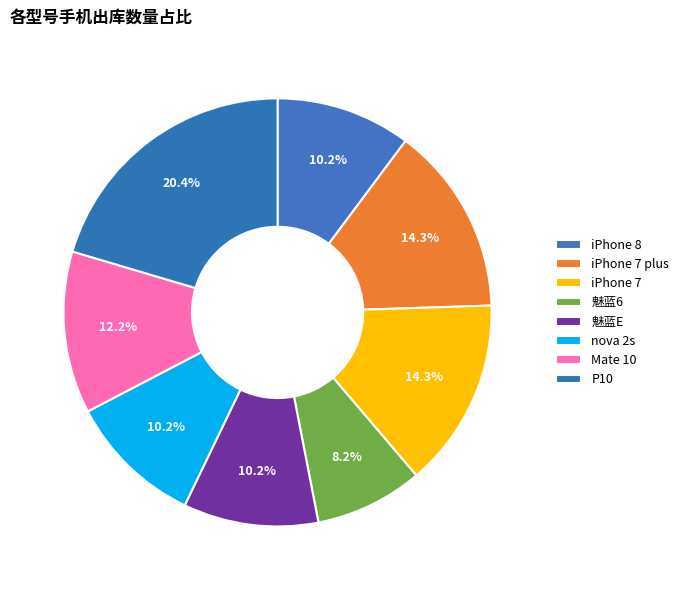

True or false: iPhone 8 accounts for 17% of the total.

False